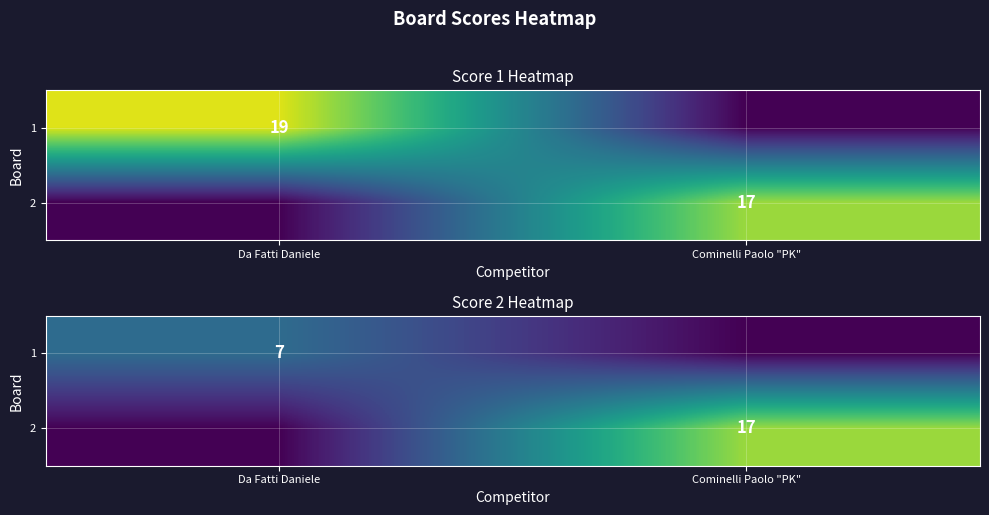

What is the difference between the maximum and minimum values in the 2 series?

17